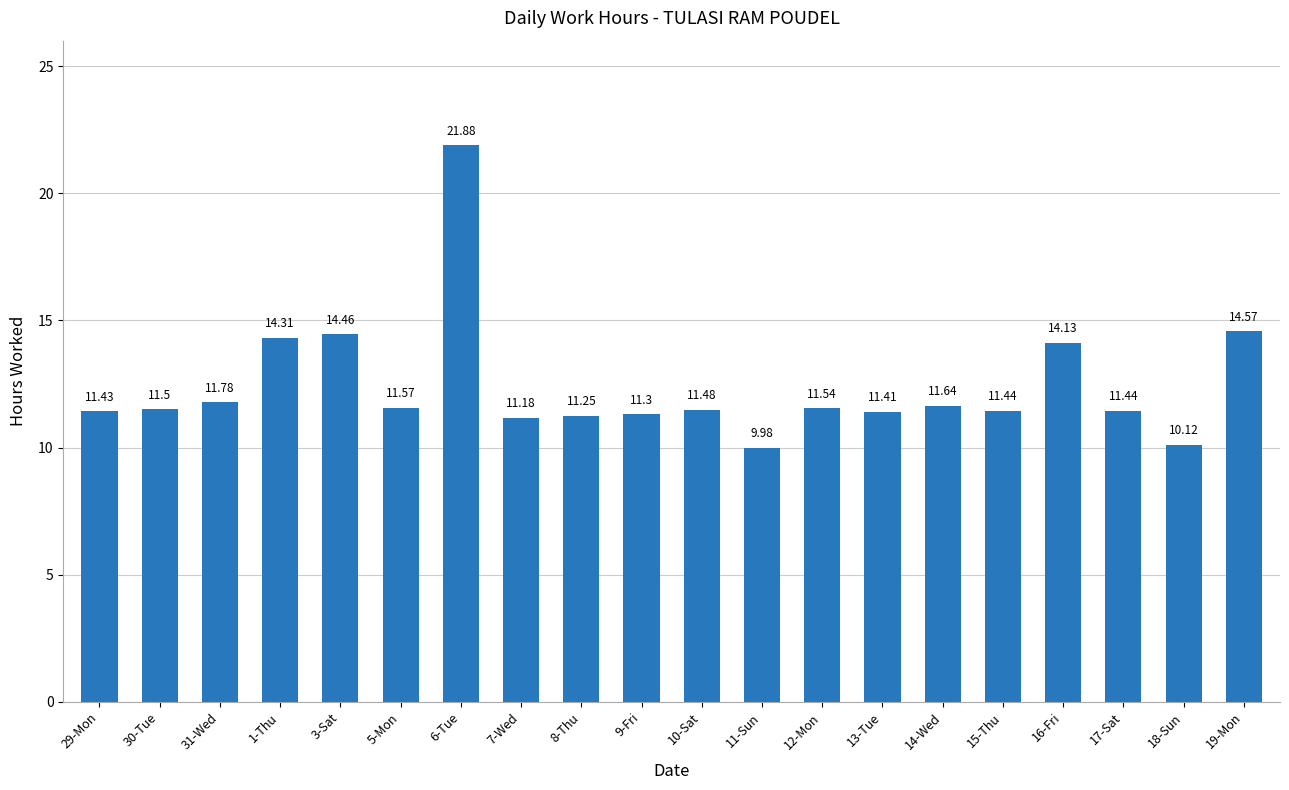

The chart shows a value of 11.2 at 7-Wed. True or false?

True